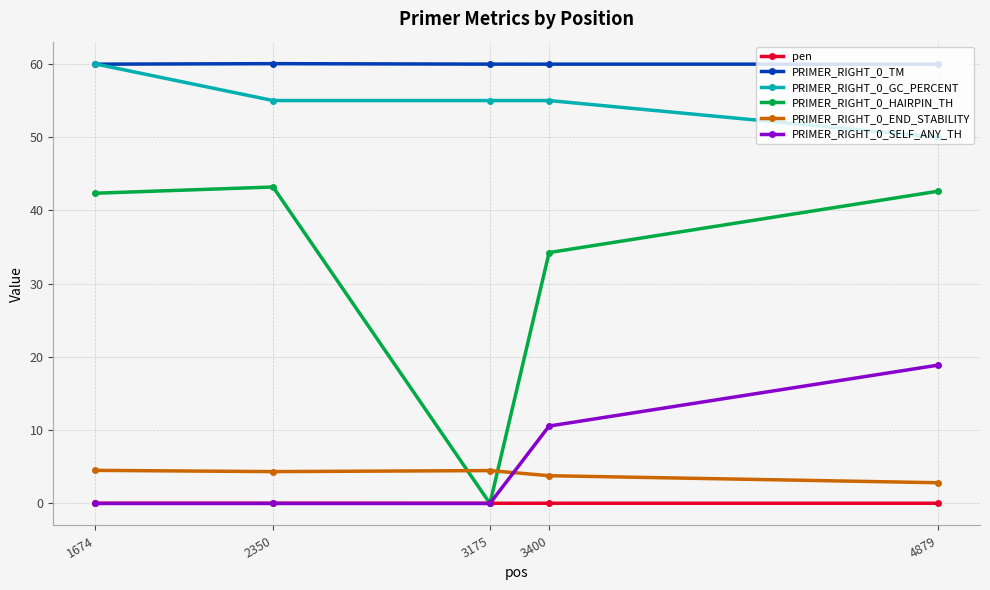

What is the maximum value for PRIMER_RIGHT_0_GC_PERCENT?

60.0